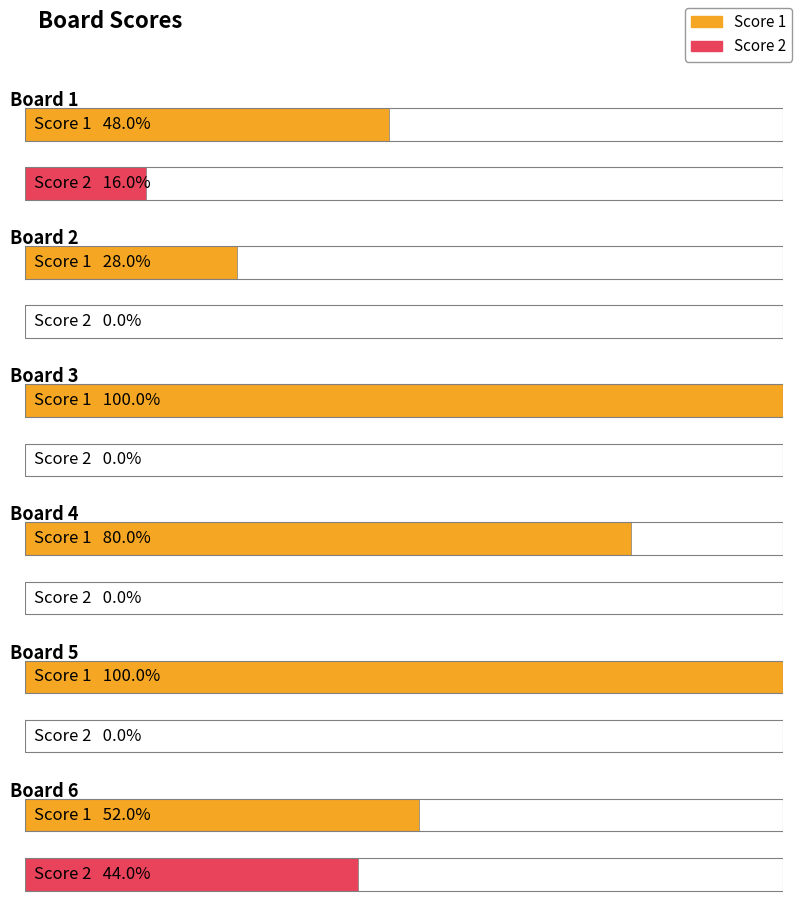

Between Board 1 and Board 5, which is larger?

Board 5